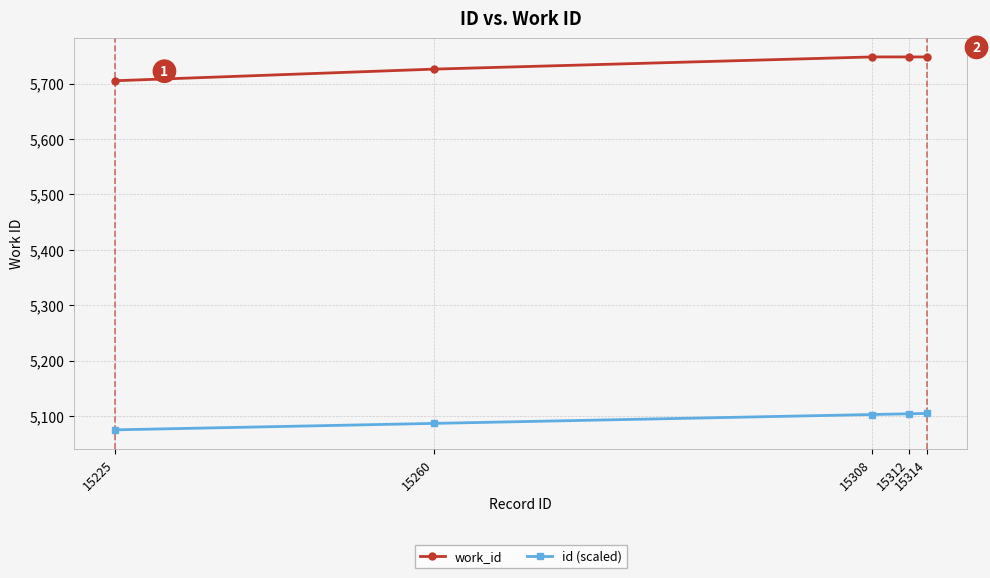

True or false: id (scaled) and work_id cross at least once.

False